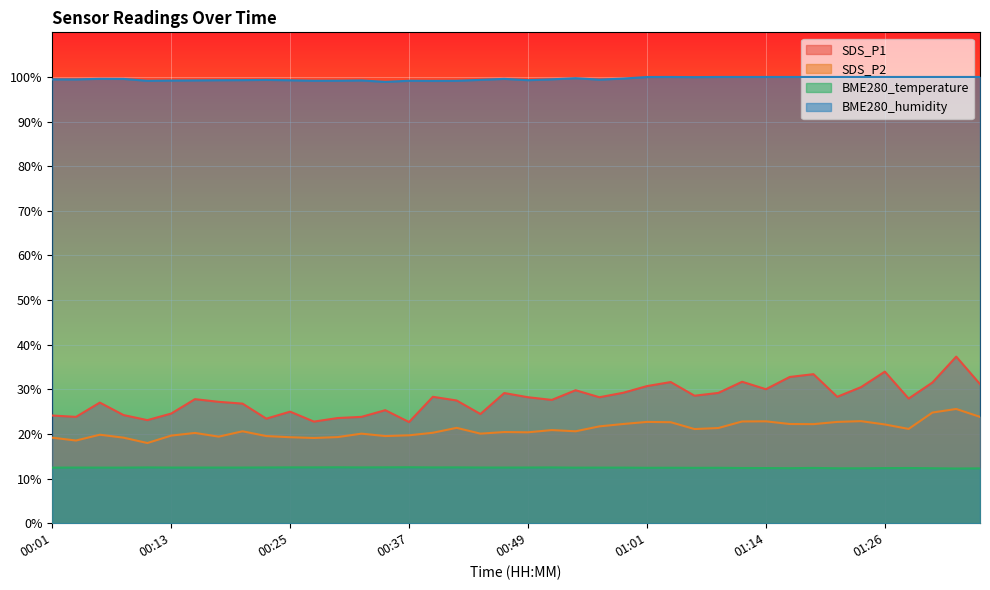

Is the value of SDS_P2 at 00:52 greater than the value of BME280_temperature at 01:28?

Yes